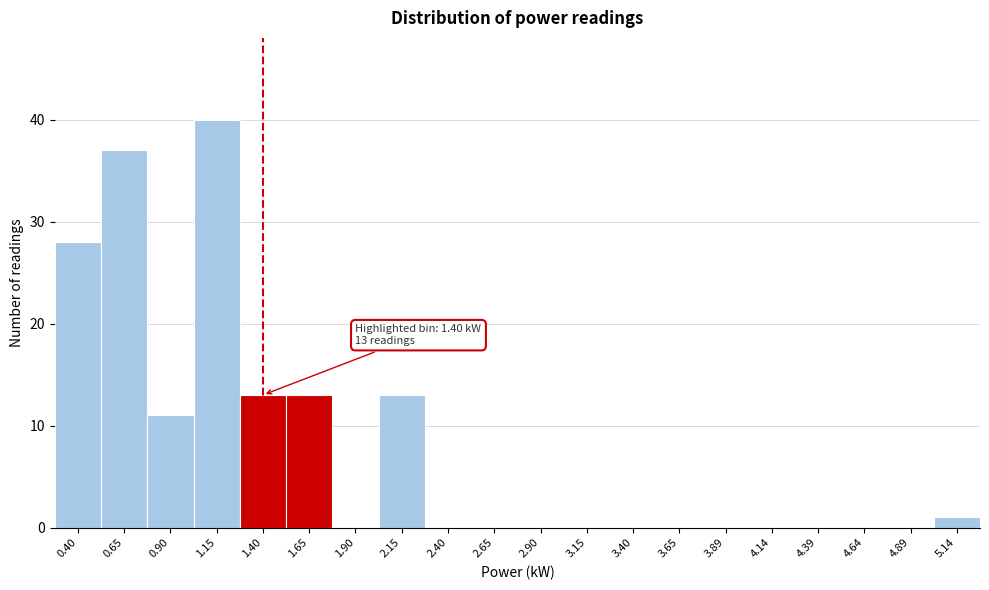

Which range on the x-axis has the tallest bar?

1.02 to 1.27